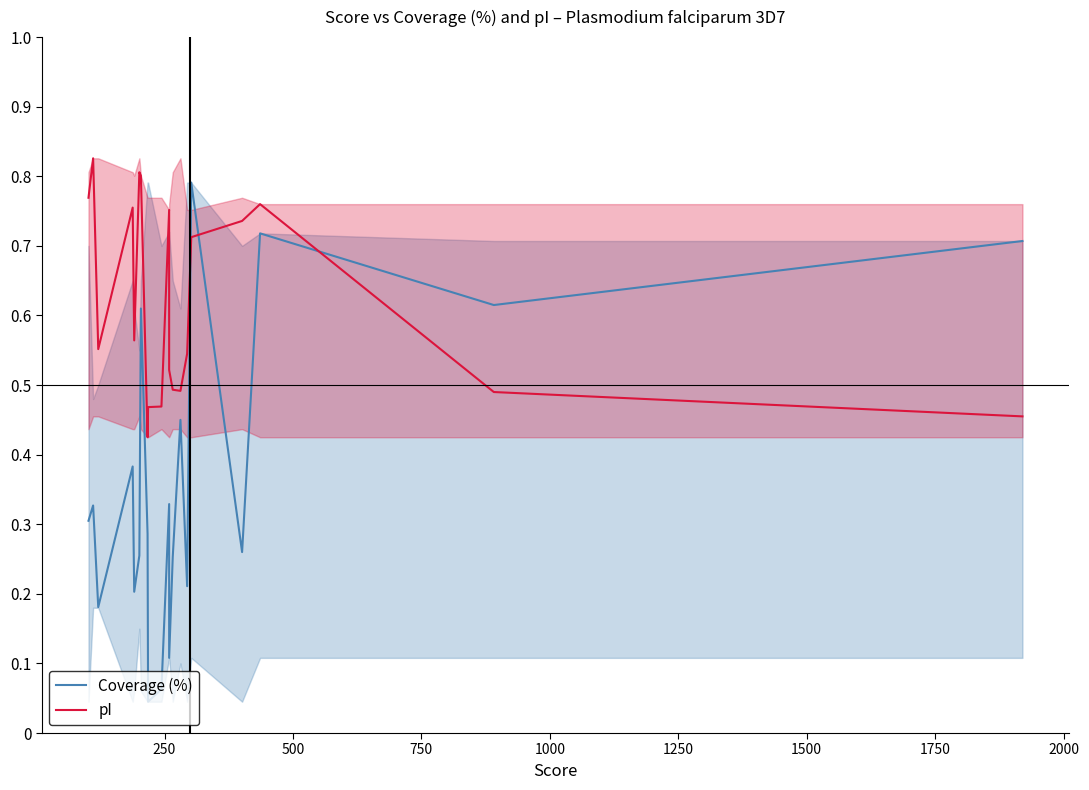

Rank the series by their maximum value, from lowest to highest.

Coverage (%), pI